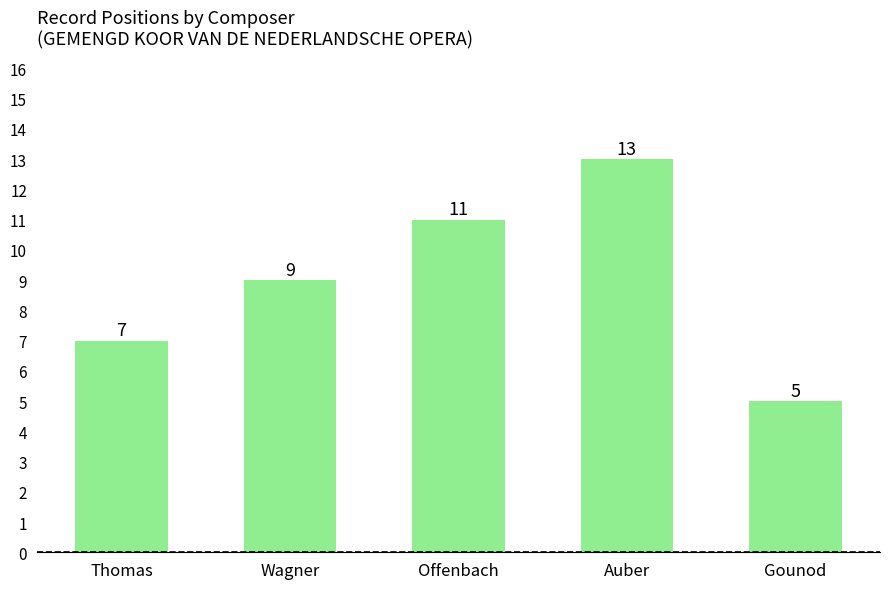

What value does the data have at Thomas?

7